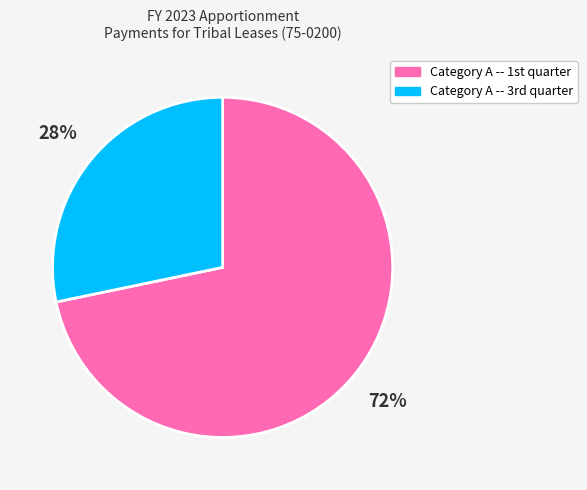

To the nearest percent, what is the average slice percentage?

50%